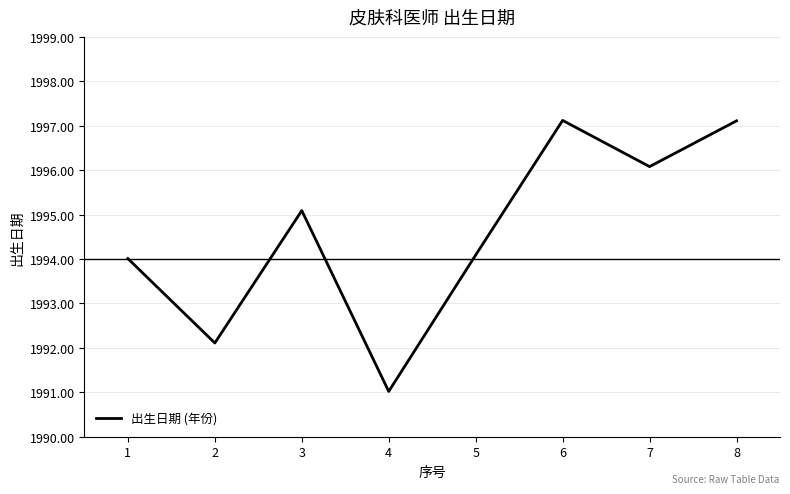

The value at 1 is 1994.0. True or false?

True